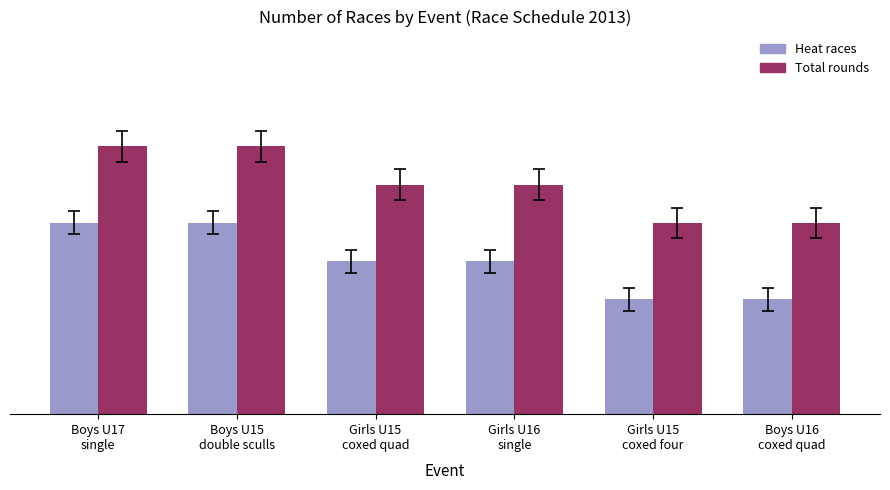

Does the chart contain stacked bars?

No